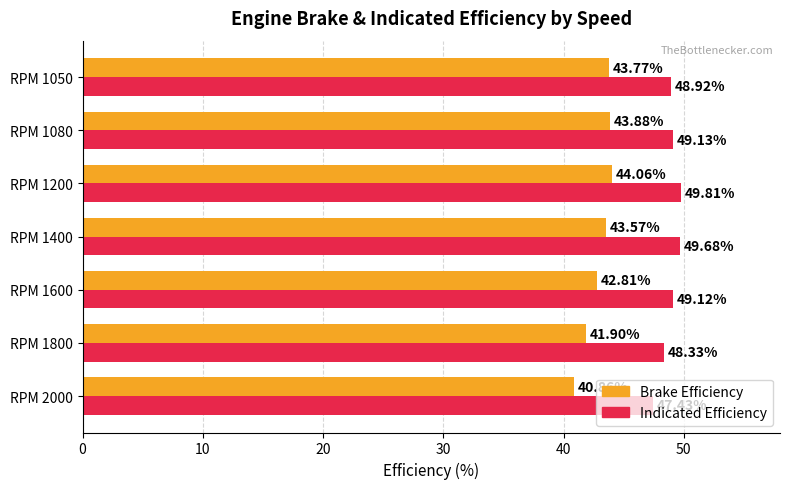

Which series has the largest total across all categories?

Indicated Efficiency